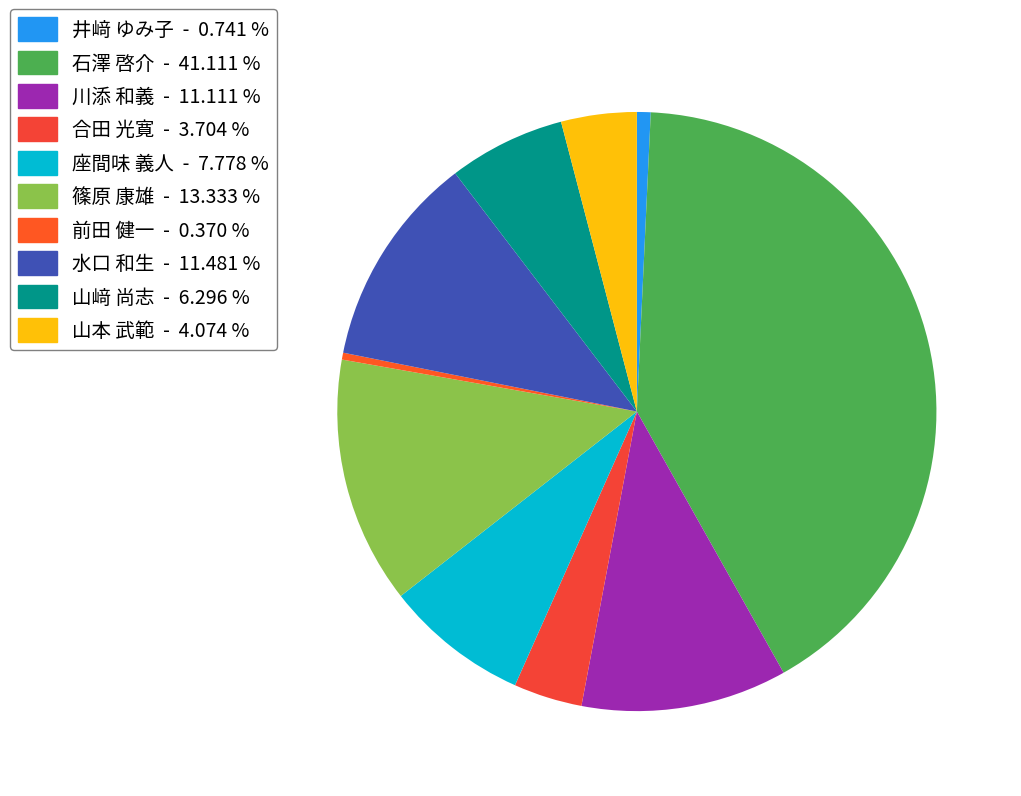

To the nearest percent, what is the difference between the largest and smallest slice percentages?

41%